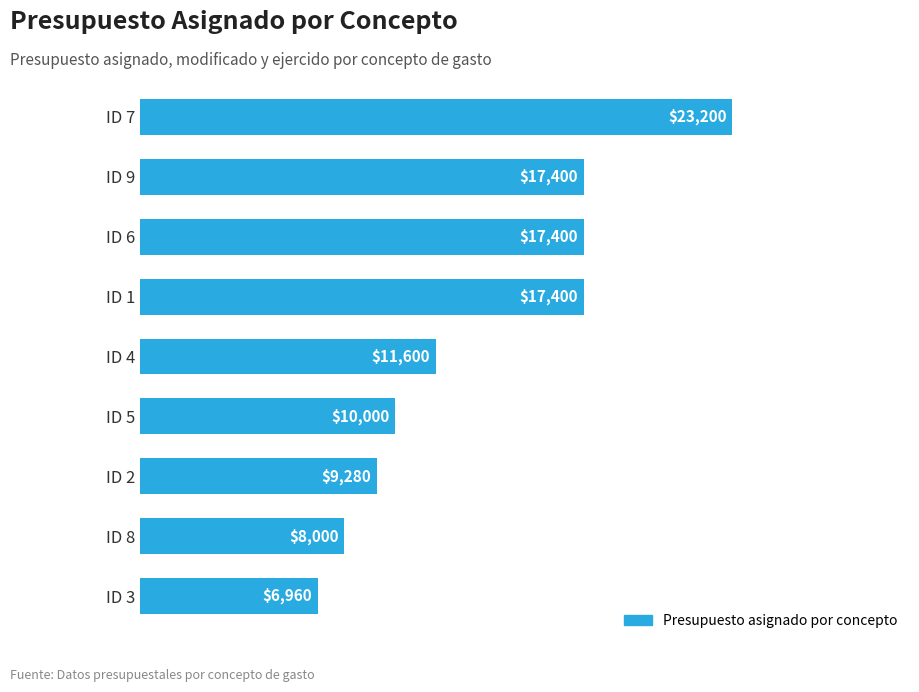

What is the greatest value displayed?

23200